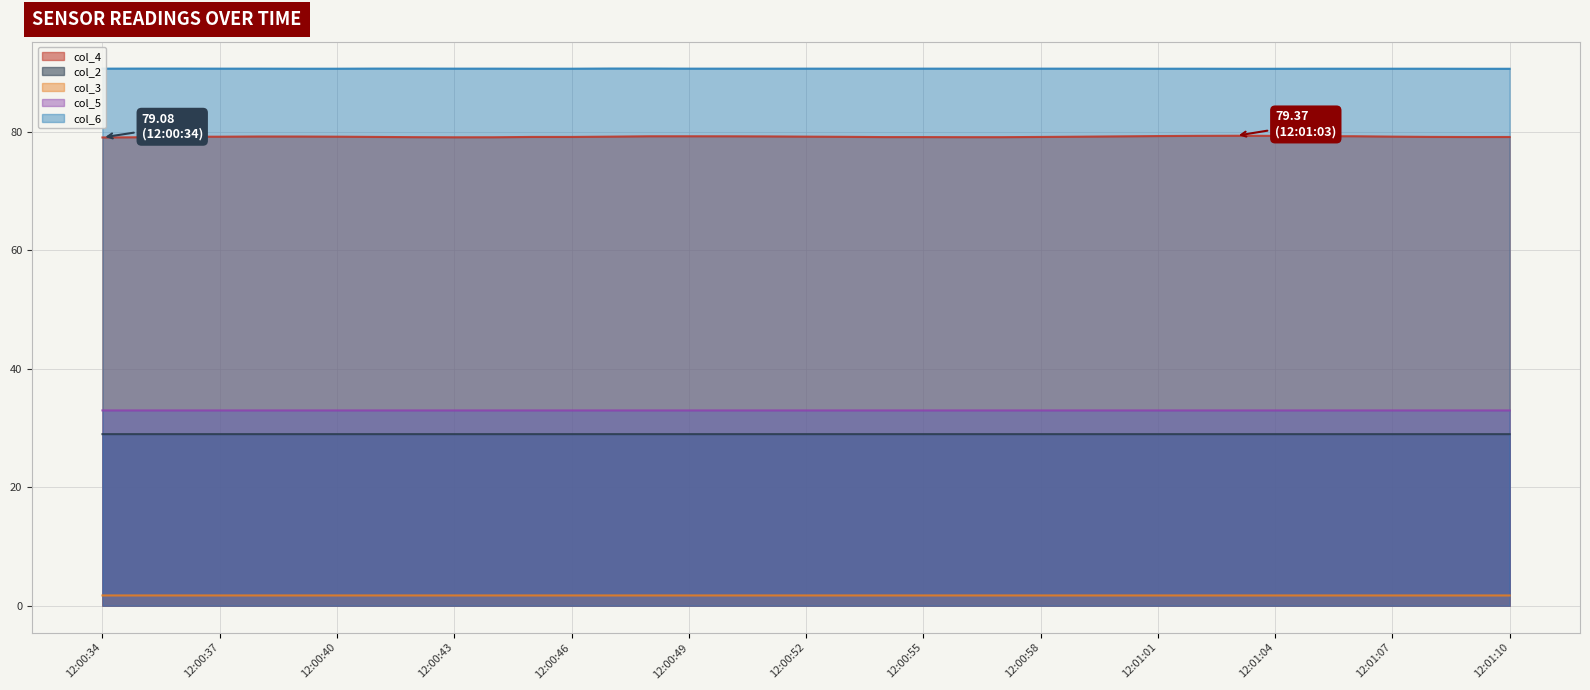

What is the label of the 5th point from the right?

12:01:06